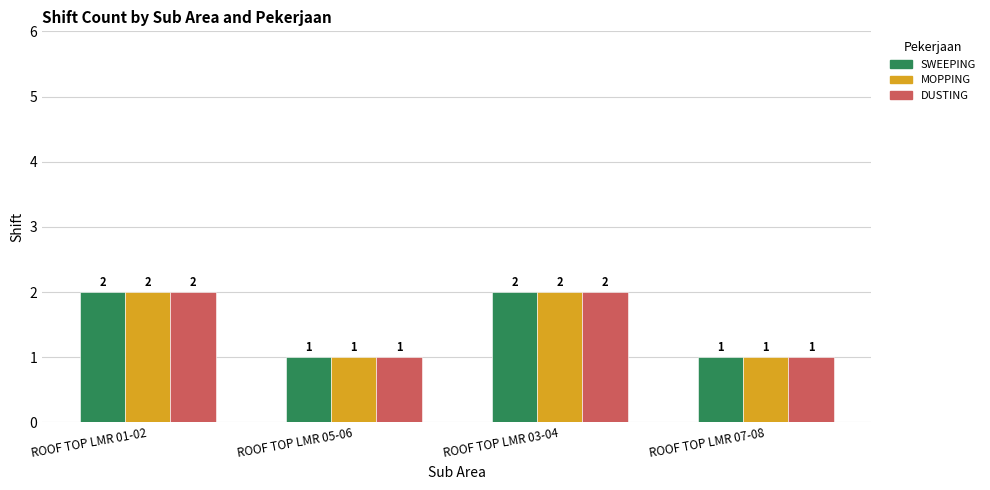

What is the sum of all MOPPING values?

6